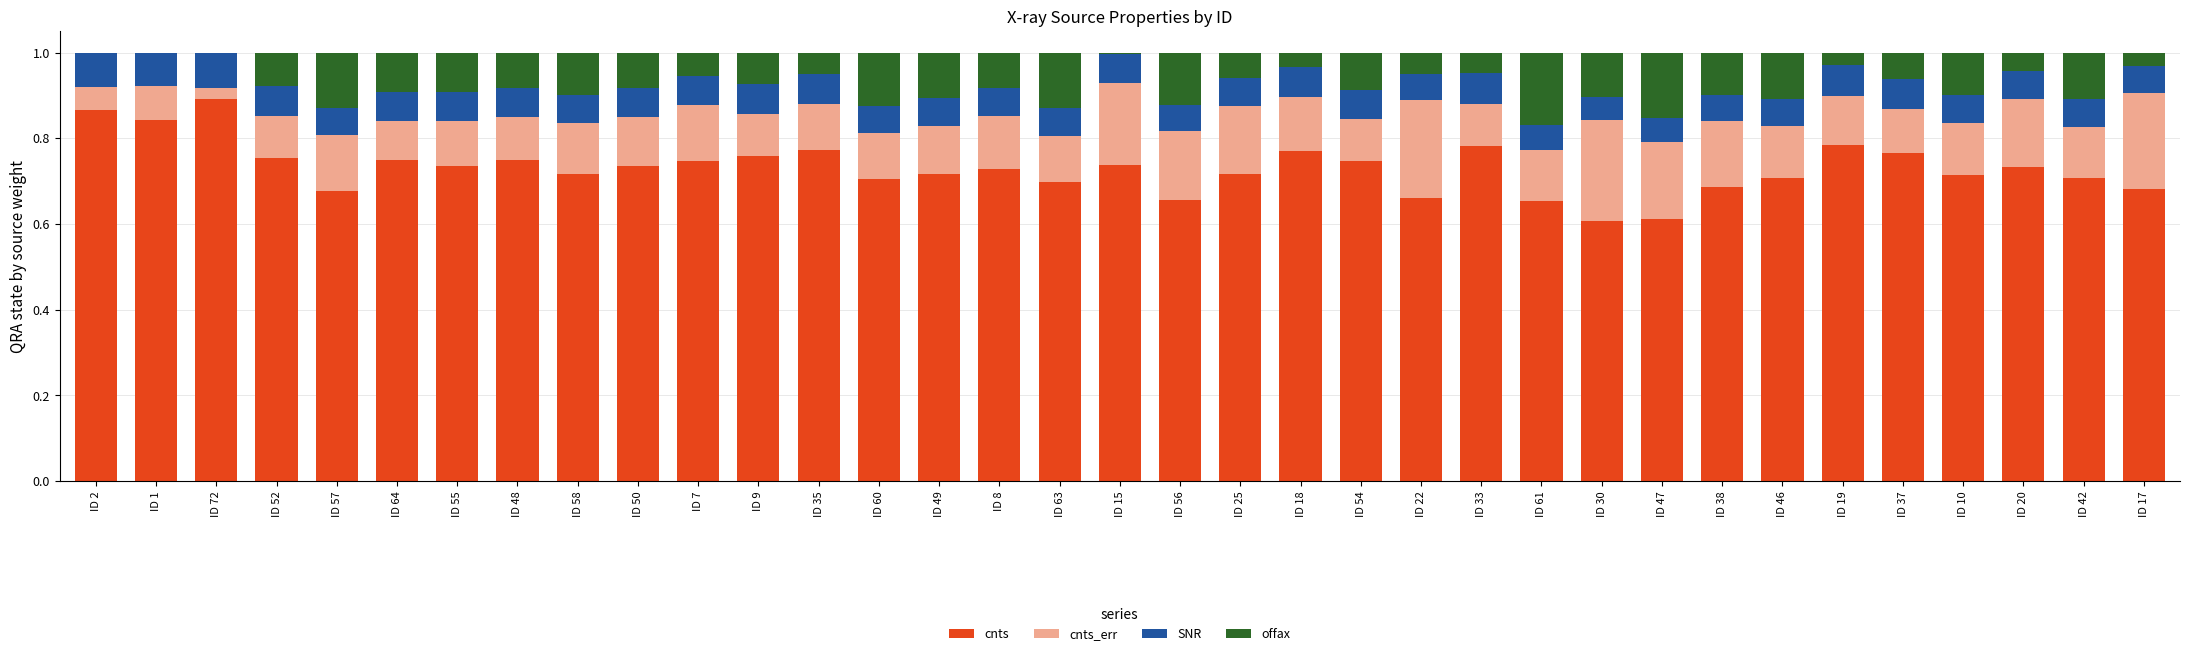

At which label does cnts reach its peak?

ID 72